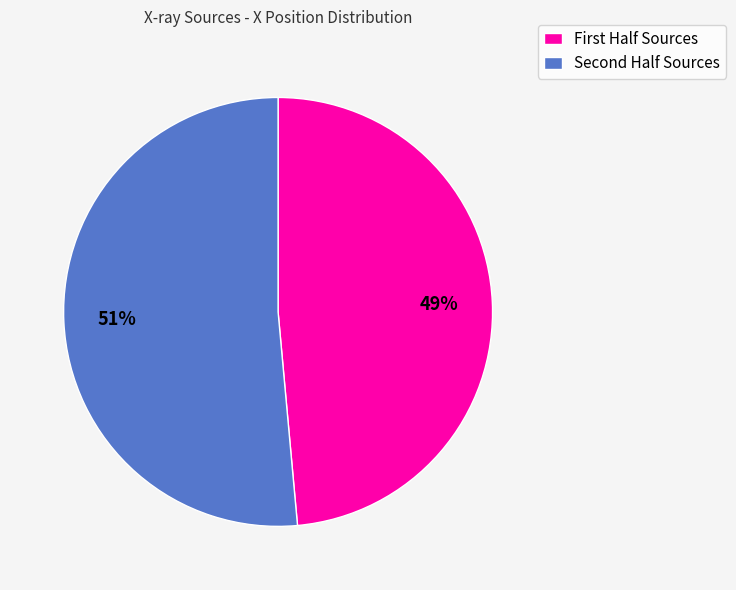

Rank the categories by value from lowest to highest.

First Half Sources, Second Half Sources